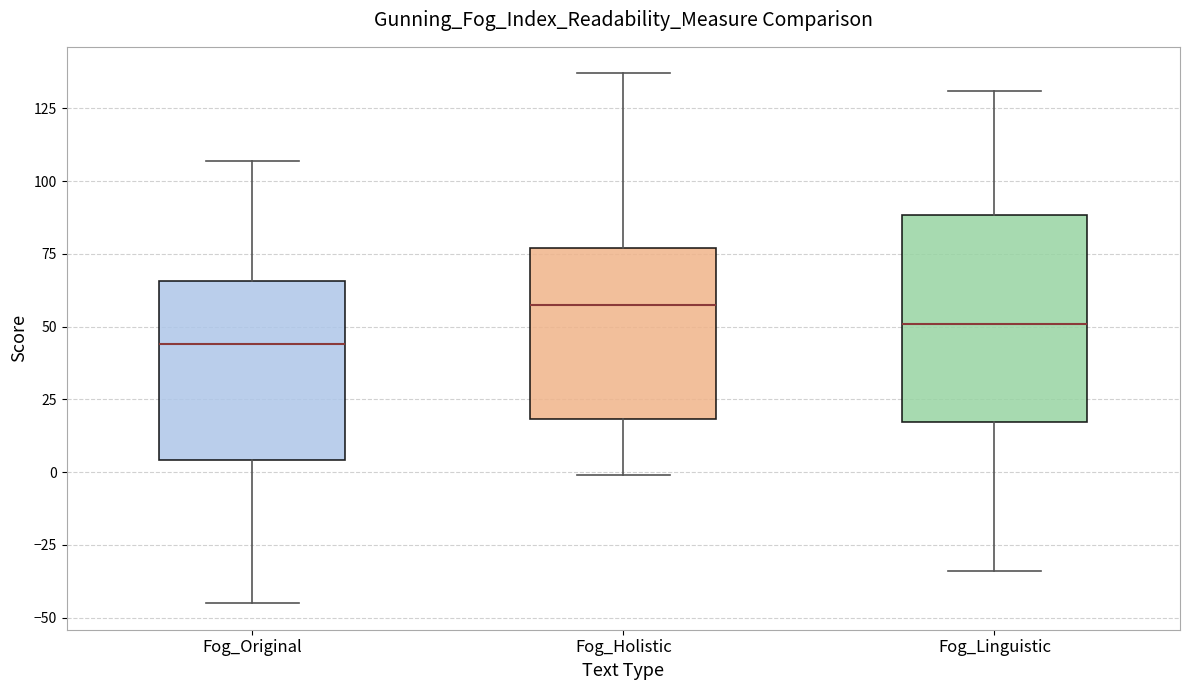

Which box's median line is the lowest?

Fog_Original